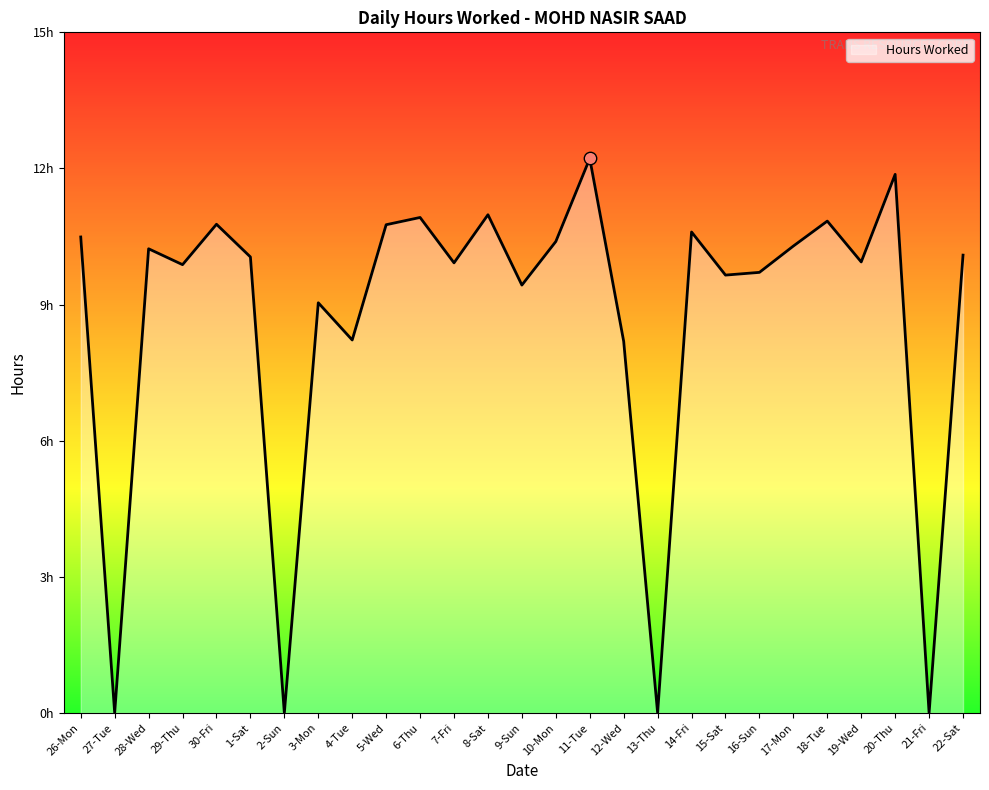

What is the change in value from 4-Tue to 14-Fri?

+2.4